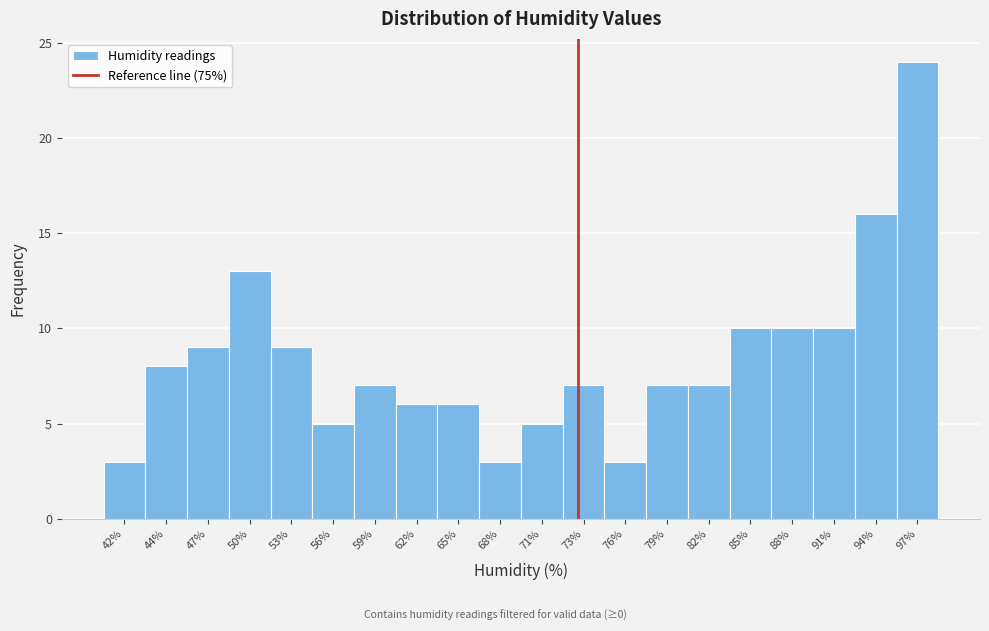

Reading left to right, transcribe all the data shown in this chart.

42%=3	44%=8	47%=9	50%=13	53%=9	56%=5	59%=7	62%=6	65%=6	68%=3	71%=5	73%=7	76%=3	79%=7	82%=7	85%=10	88%=10	91%=10	94%=16	97%=24